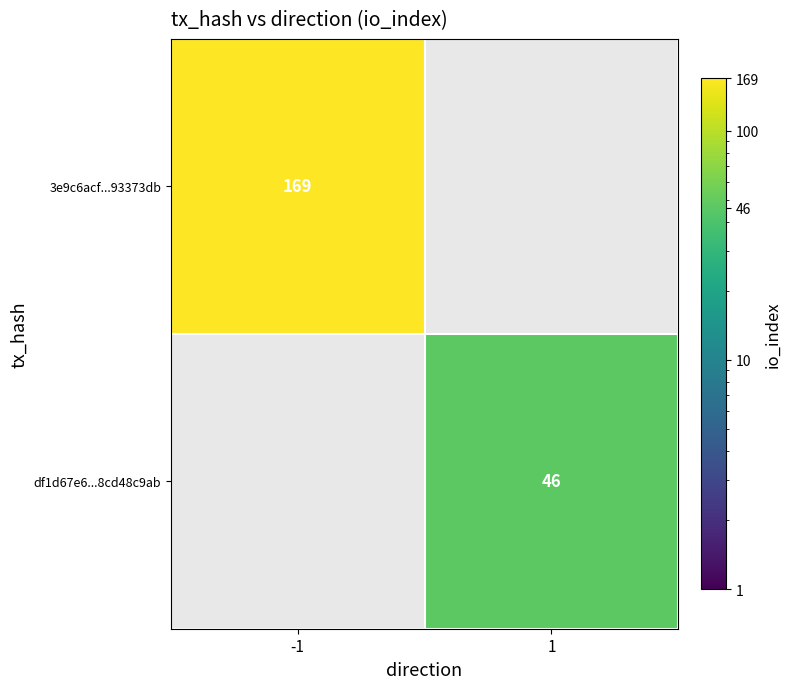

Is it true that df1d67e6...8cd48c9ab equals 46 at 1?

True